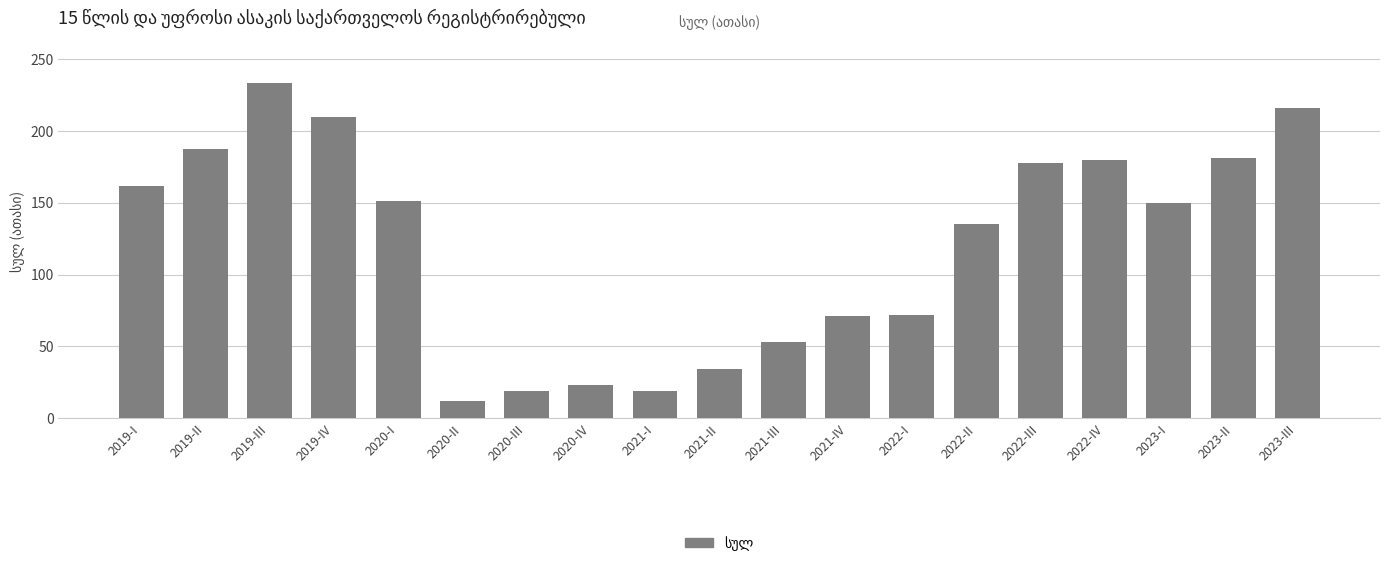

What is the change in value from 2019-I to 2022-IV?

+18.1